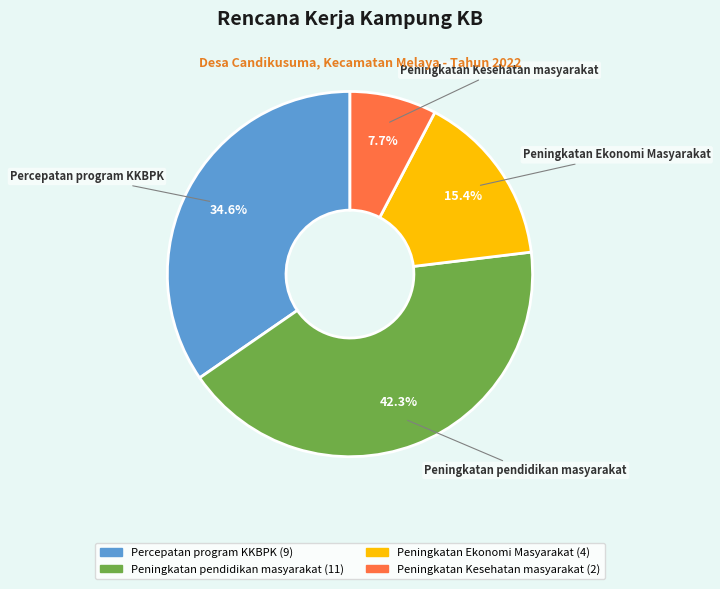

Combined, do Peningkatan Ekonomi Masyarakat and Peningkatan pendidikan masyarakat account for over 50%?

Yes